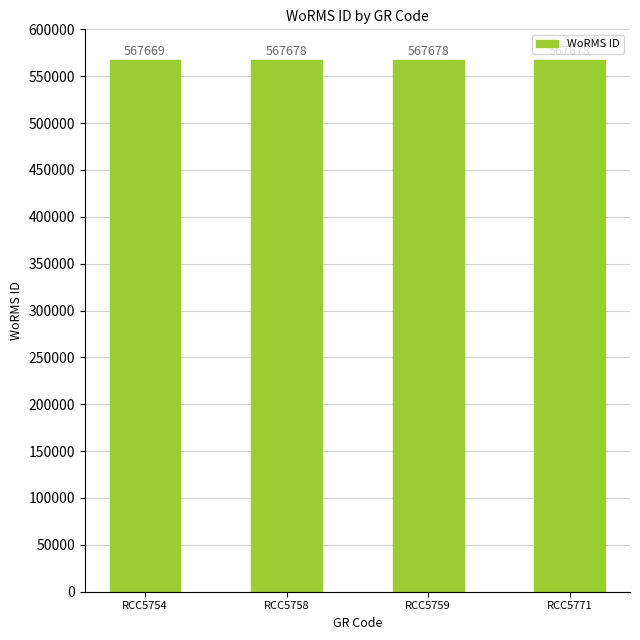

What is the approximate value at RCC5754?

567669